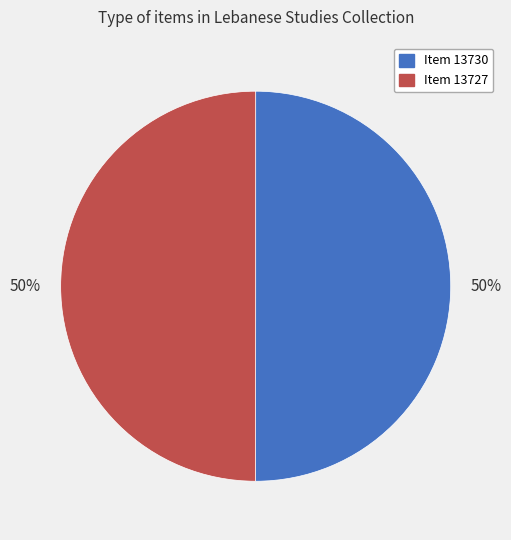

To the nearest percent, what is the average slice percentage?

50%